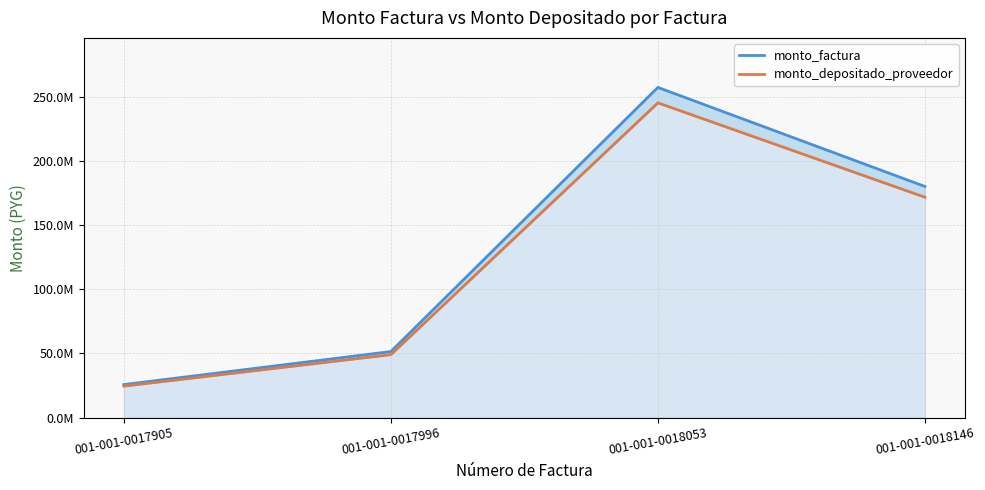

What is the sum of all monto_factura values?

514800000